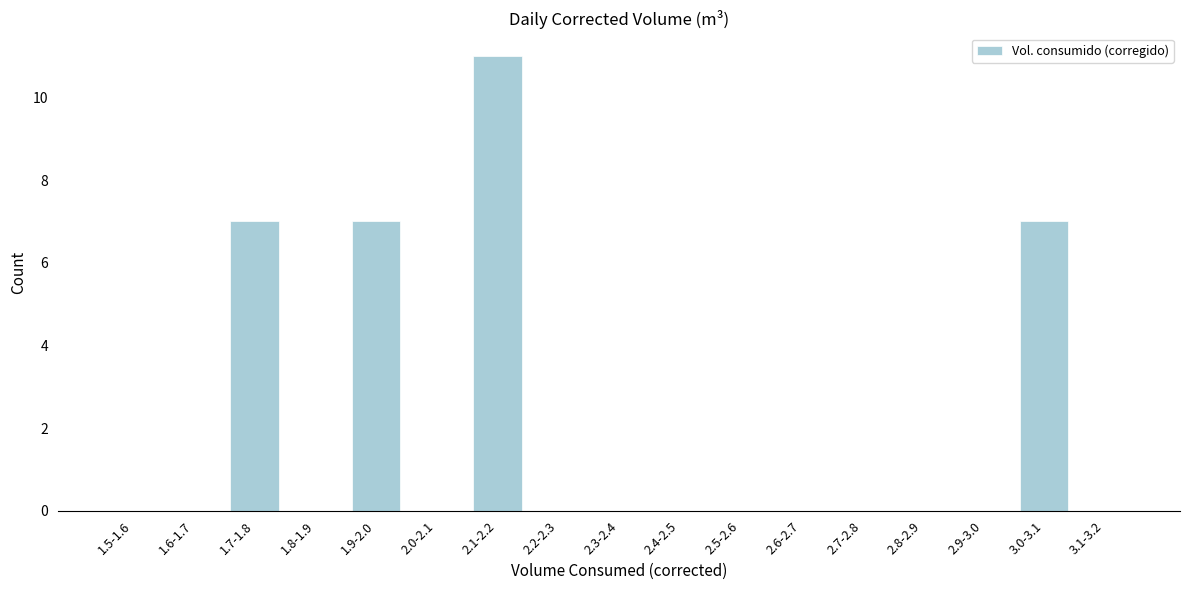

Reading left to right, what are all the values shown in this chart?

1.5-1.6=0	1.6-1.7=0	1.7-1.8=7	1.8-1.9=0	1.9-2.0=7	2.0-2.1=0	2.1-2.2=11	2.2-2.3=0	2.3-2.4=0	2.4-2.5=0	2.5-2.6=0	2.6-2.7=0	2.7-2.8=0	2.8-2.9=0	2.9-3.0=0	3.0-3.1=7	3.1-3.2=0